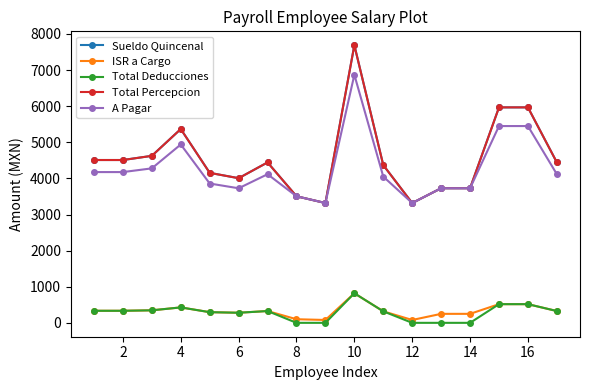

Rank the series by their maximum value, from highest to lowest.

Sueldo Quincenal, Total Percepcion, A Pagar, ISR a Cargo, Total Deducciones